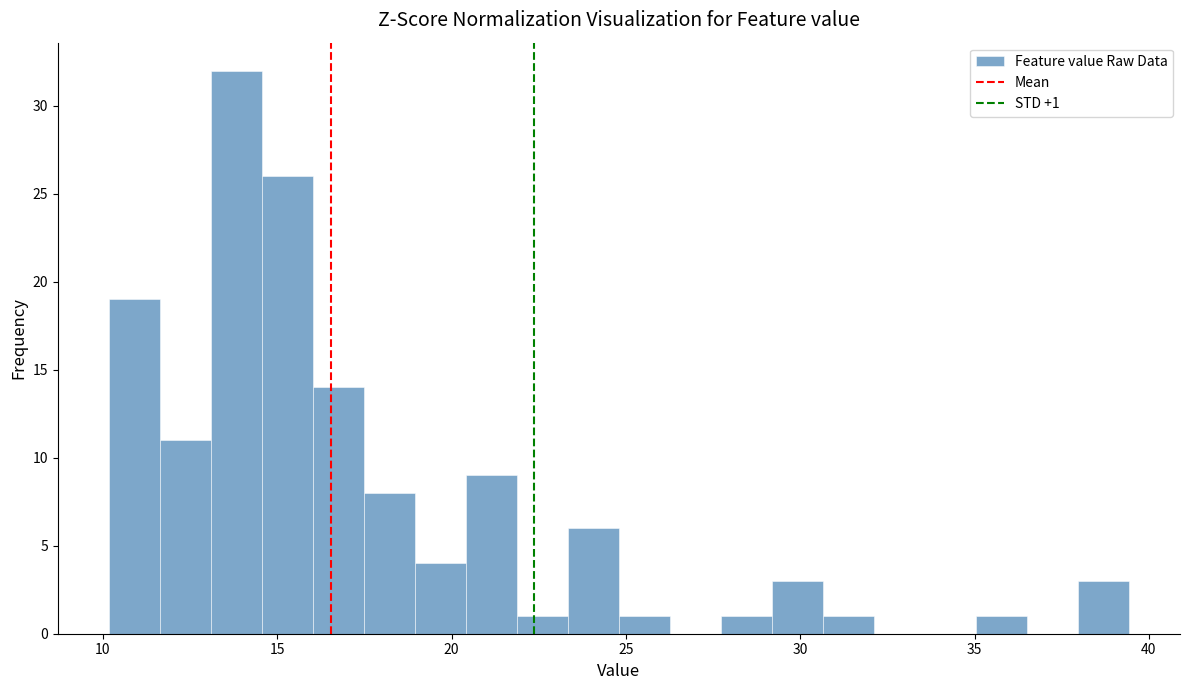

Around what value on the x-axis is the tallest bar? Give the approximate position of its centre, as read against the axis.

14.0